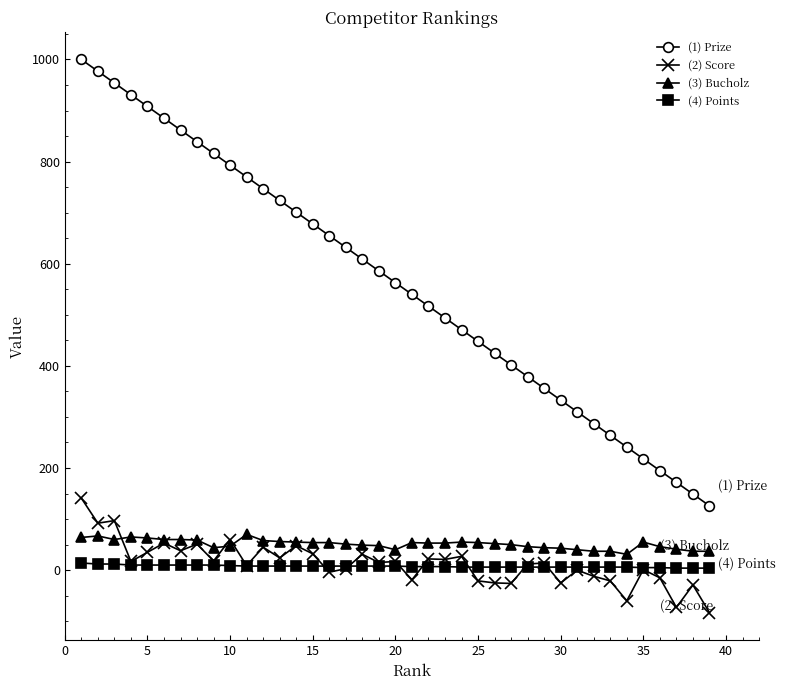

What is the value of the (2) Score point at the 12th from the left?

45